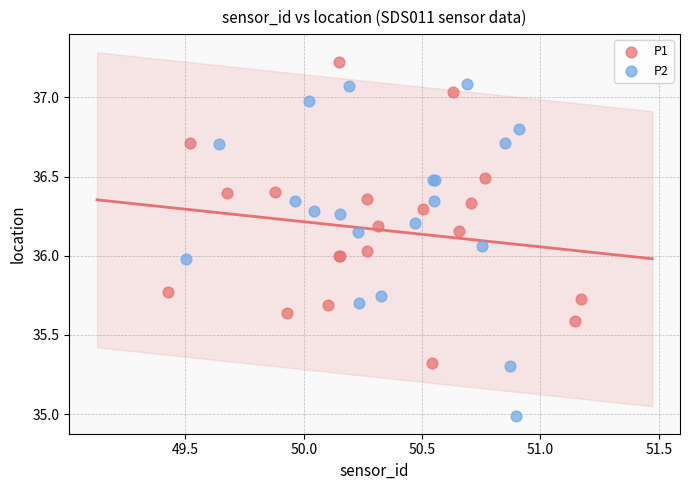

What are all the series names shown in the legend?

P1, P2